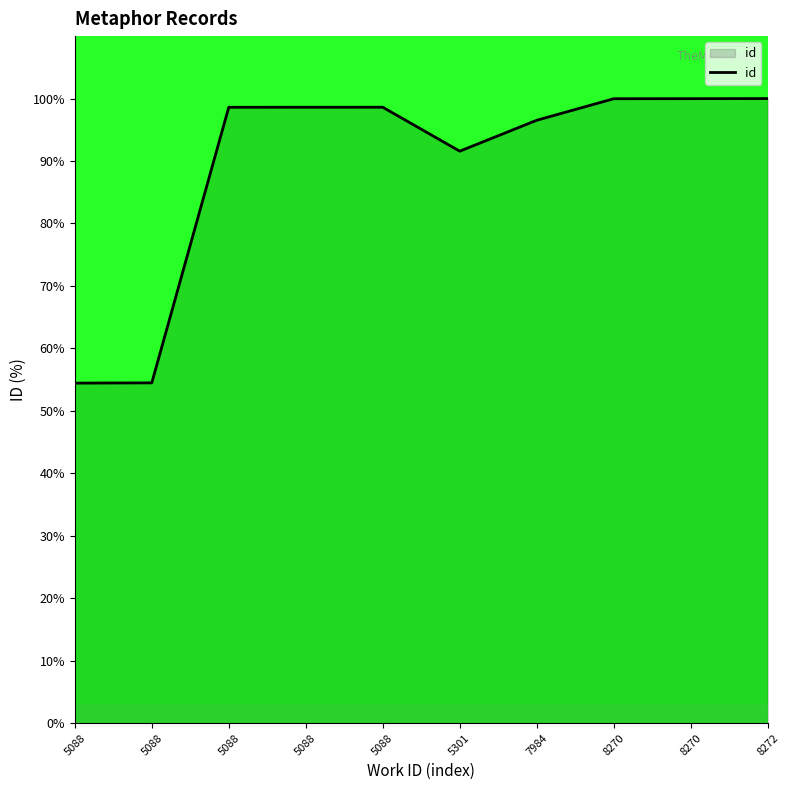

Reading left to right, list all the values displayed in this chart.

54.4	54.5	98.6	98.6	98.6	91.6	96.5	100.0	100.0	100.0